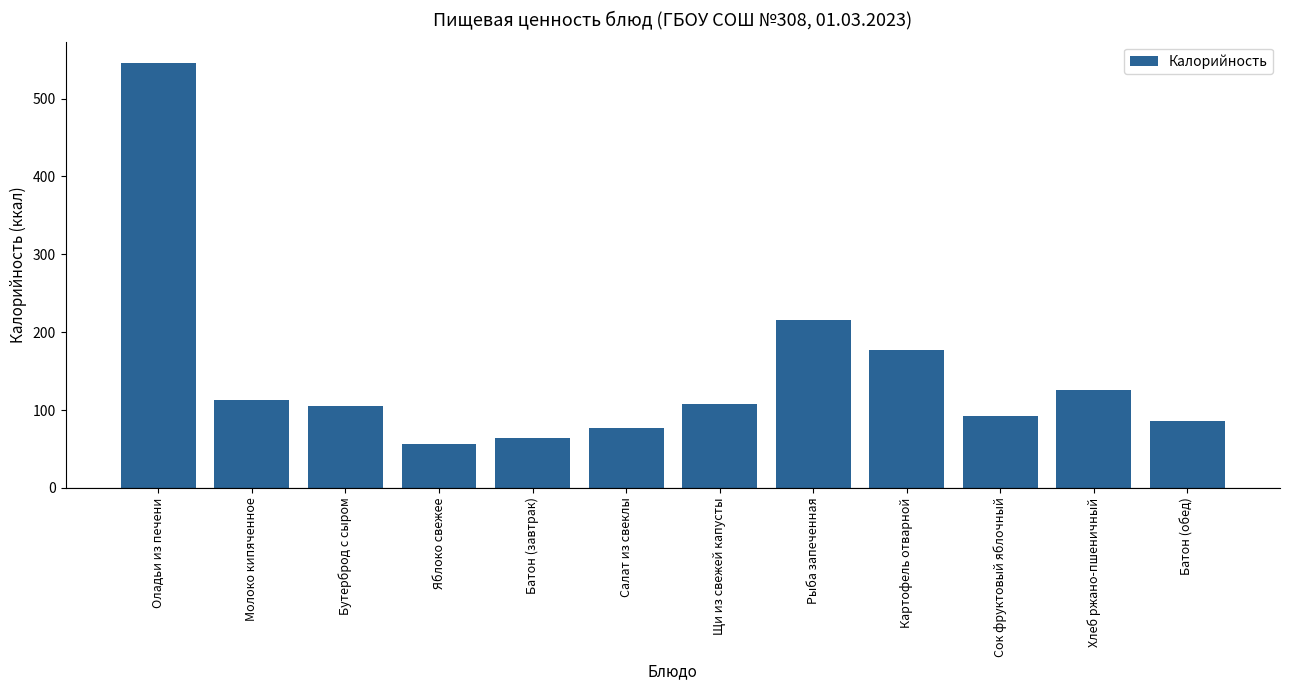

Where does the data first go above 107?

Оладьи из печени